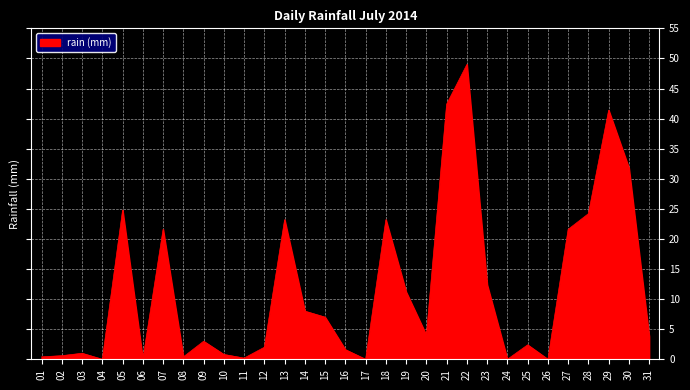

What is the sum of all values?

362.0